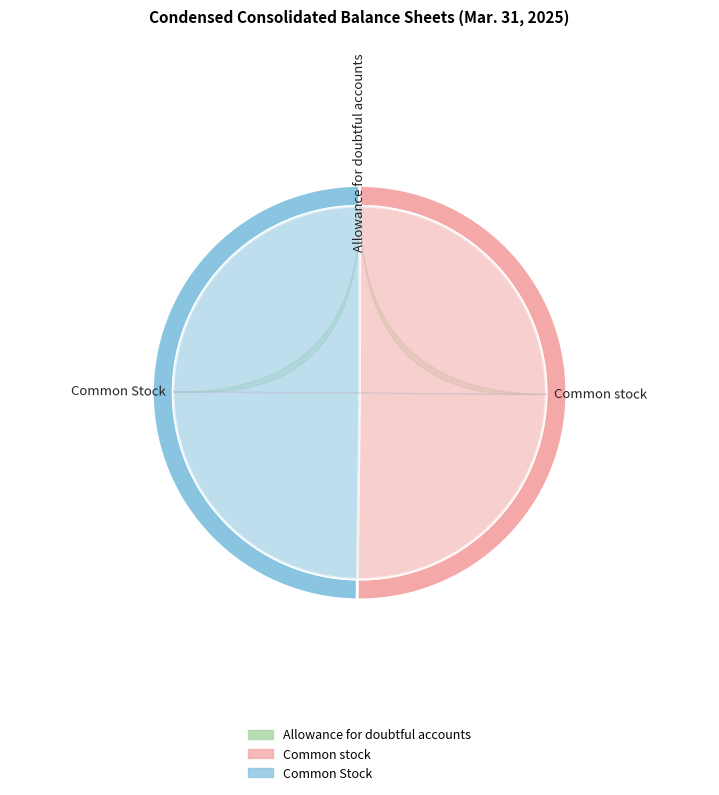

What portion of the pie excludes Allowance for doubtful accounts?

100.0%